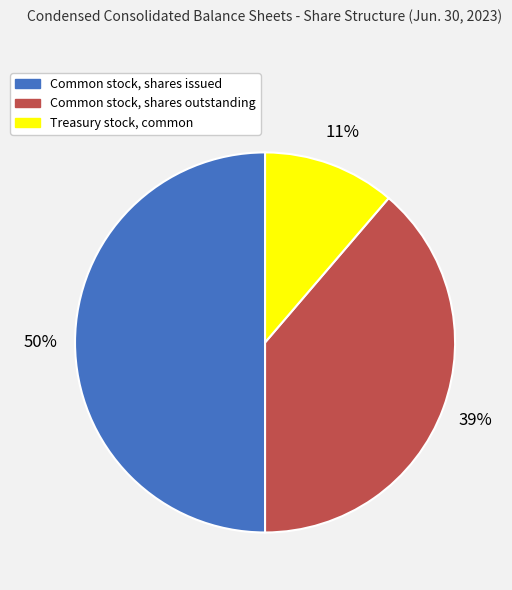

What percentage is the Common stock, shares outstanding slice, to the nearest percent?

39%